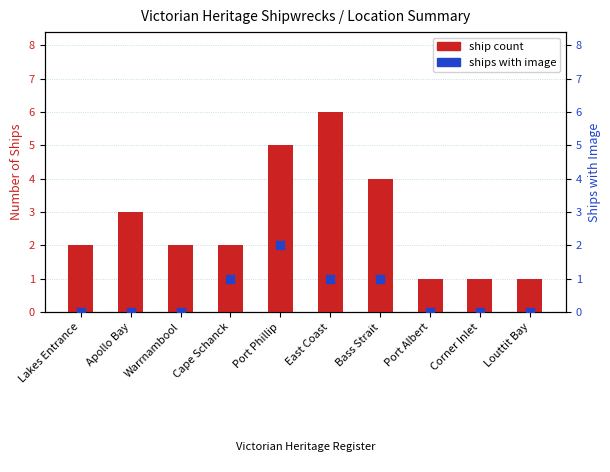

Is the value of Ships with Image at Louttit Bay greater than the value of Ship Count at Port Phillip?

No